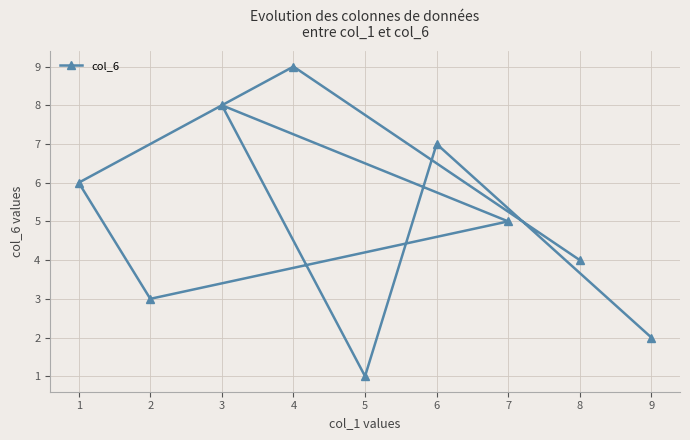

What value does the data have at 8?

4